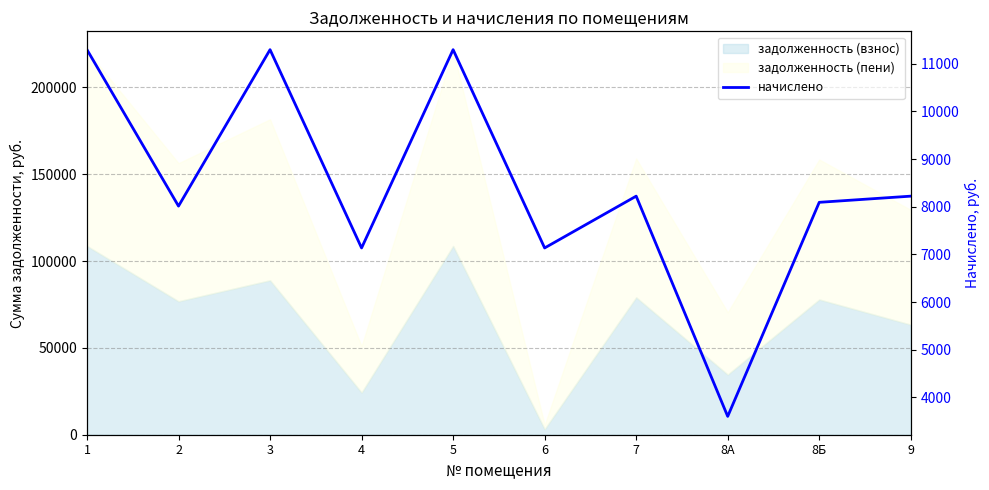

What position from the right is 4?

7